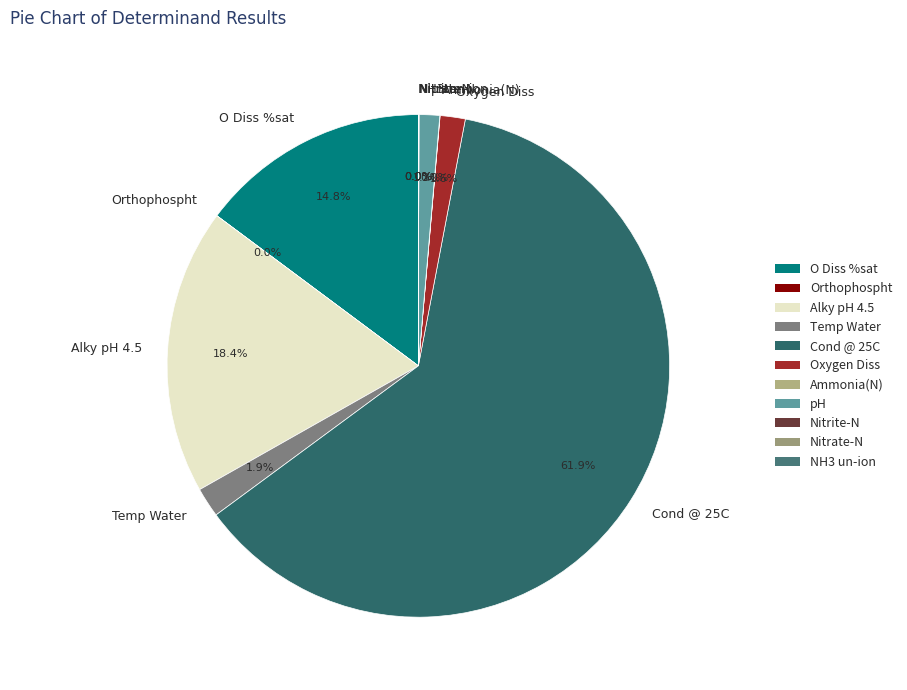

What is the largest slice in the pie chart?

Cond @ 25C